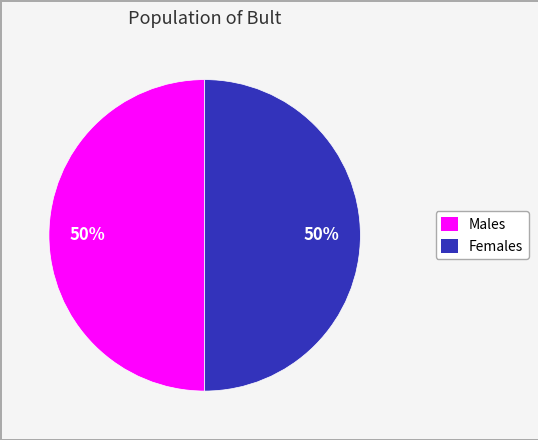

How many slices are in this pie chart?

2